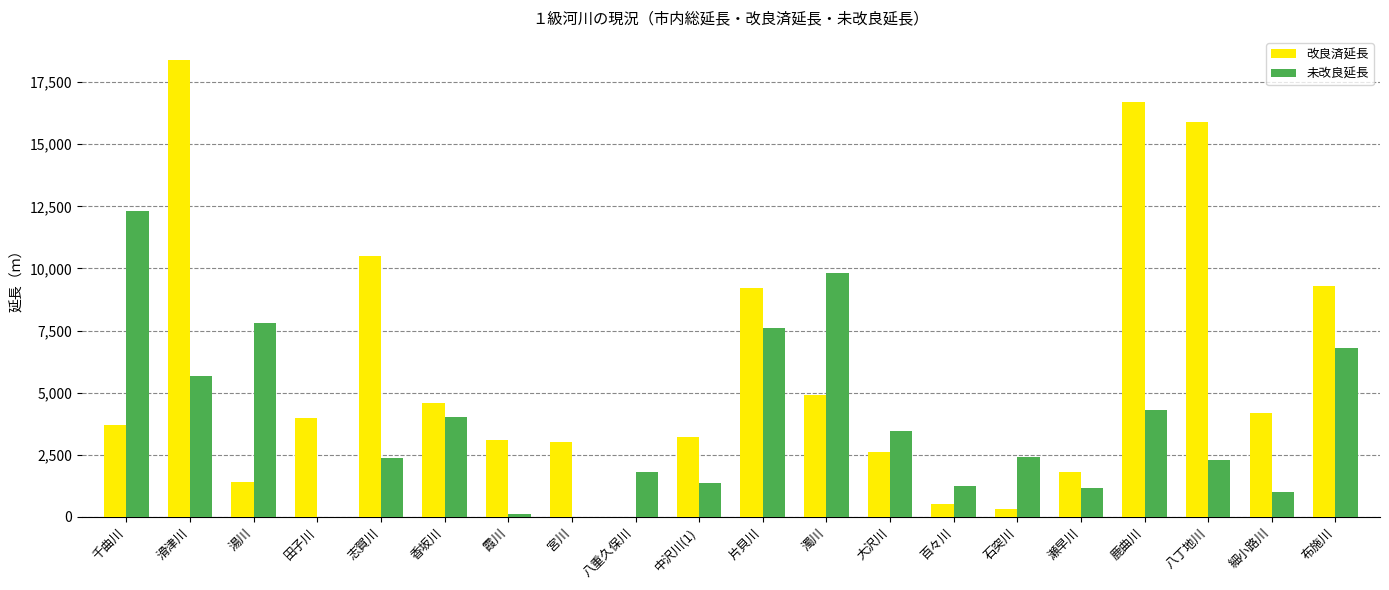

What is the total value across all series at 細小路川?

5200